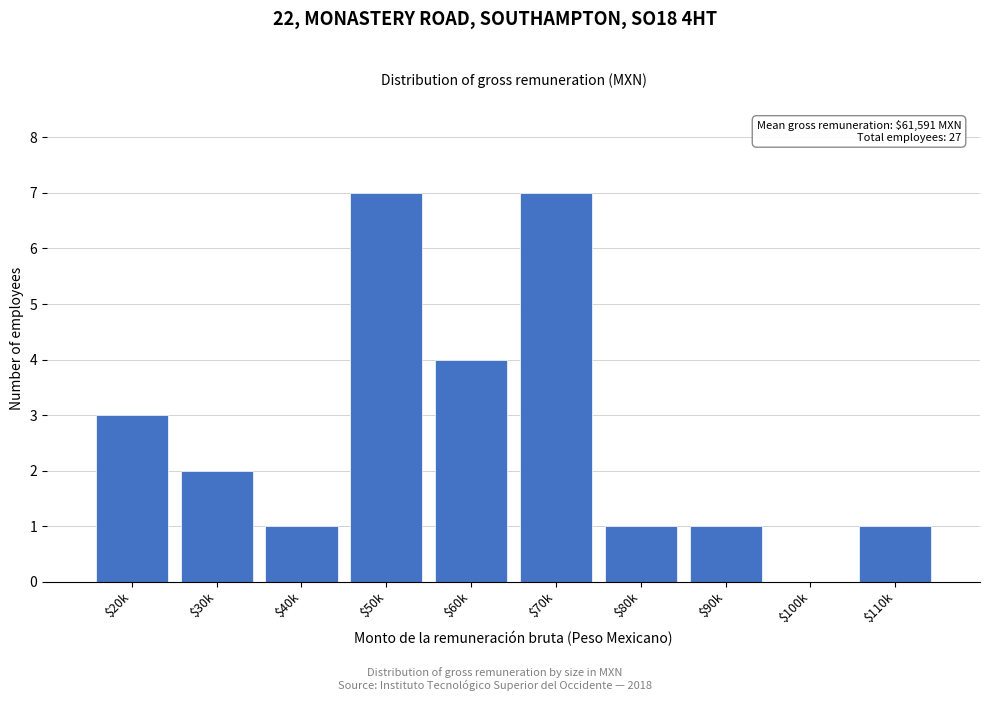

Is it true that the value at $50k is 7?

True